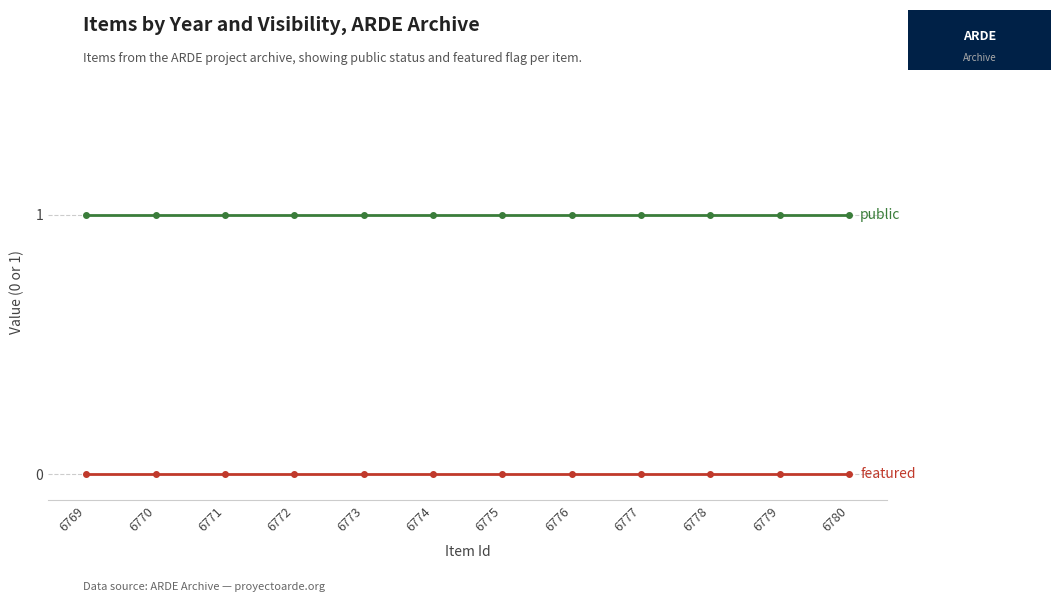

How many lines are shown in the chart?

2